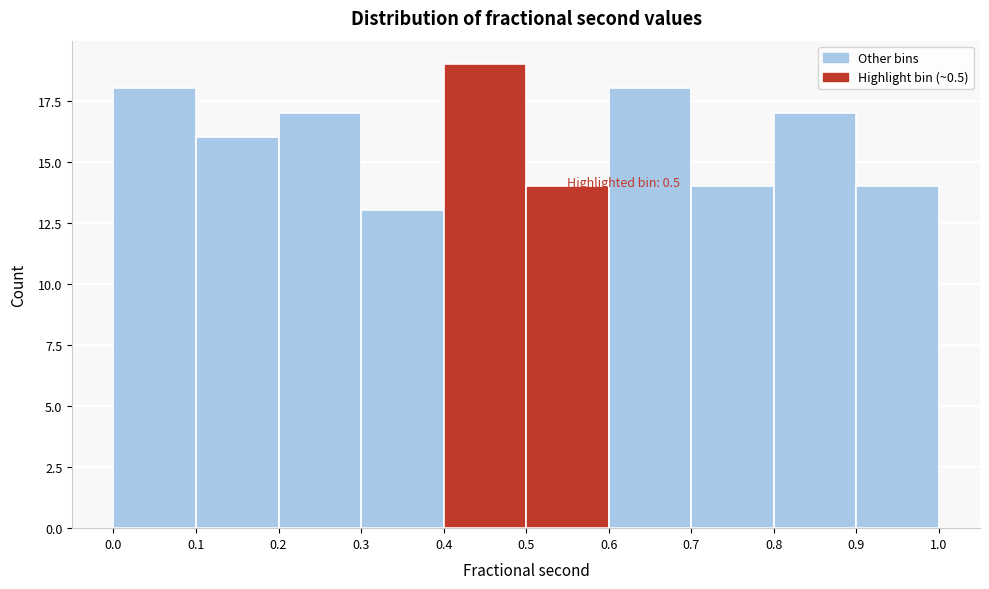

Over which range of the x-axis is the bar tallest?

0.4 to 0.5